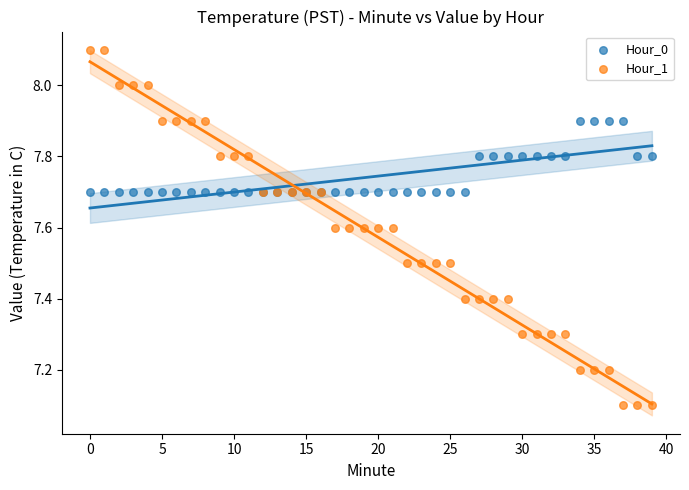

Which series has the widest spread of Y values?

Hour_1